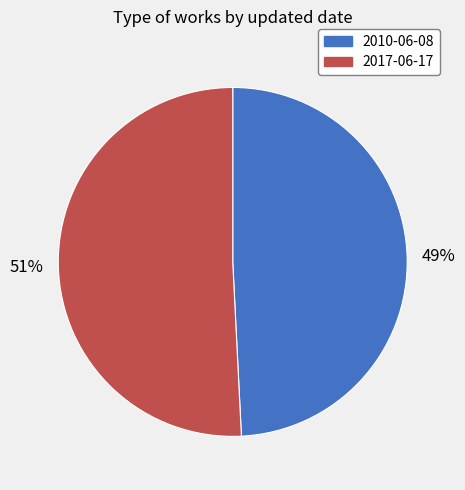

Is there a majority slice in this chart?

Yes